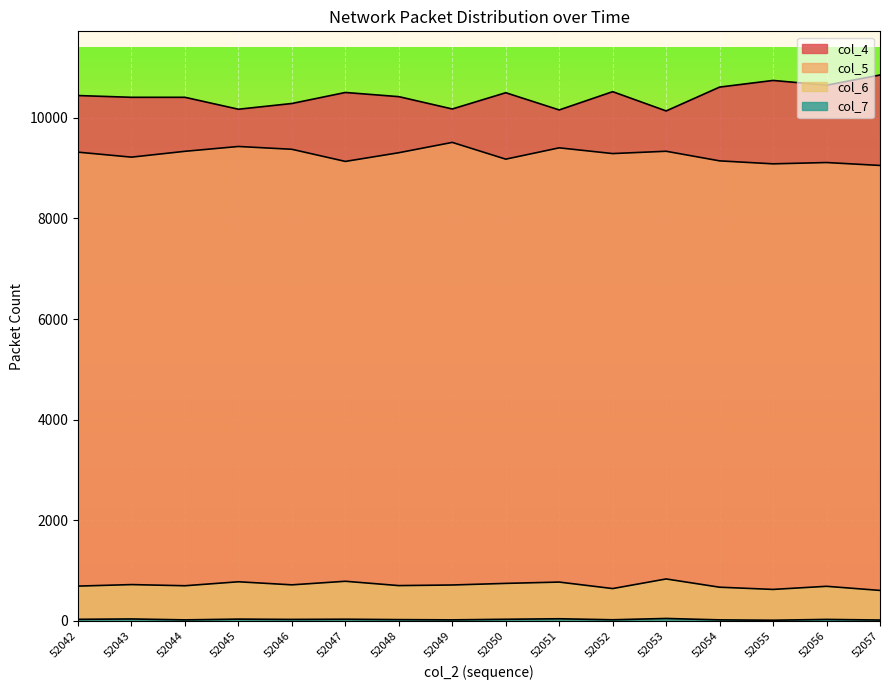

True or false: col_6 has more than 1 interior local peaks.

True